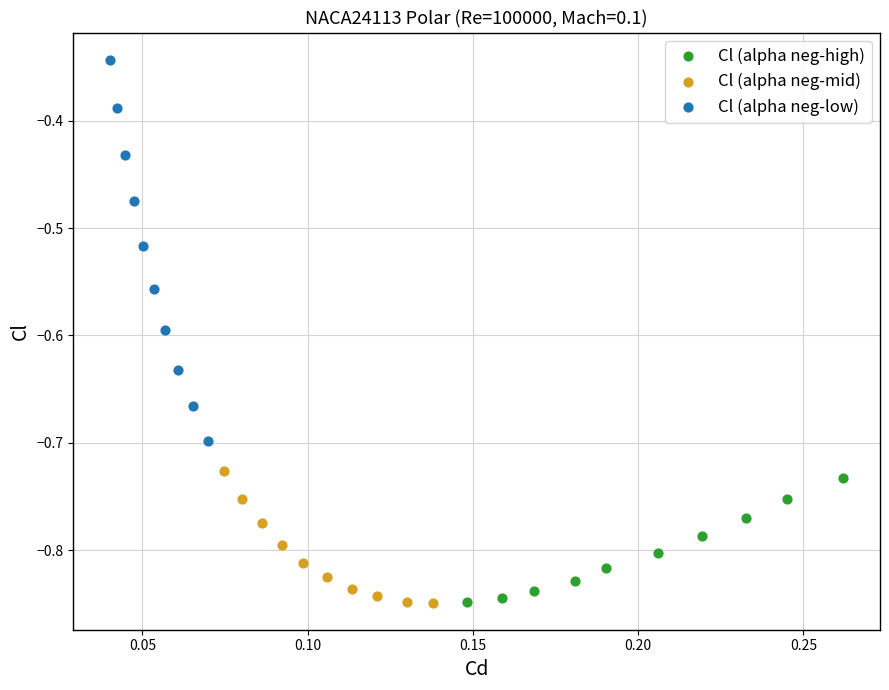

Which series has the largest Y range (max minus min)?

Cl (alpha neg-low)